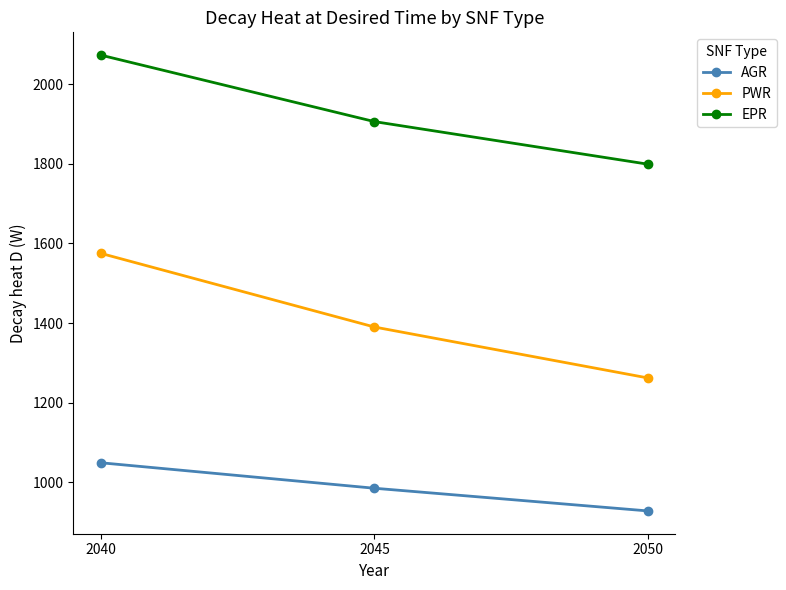

How many lines are shown in the chart?

3